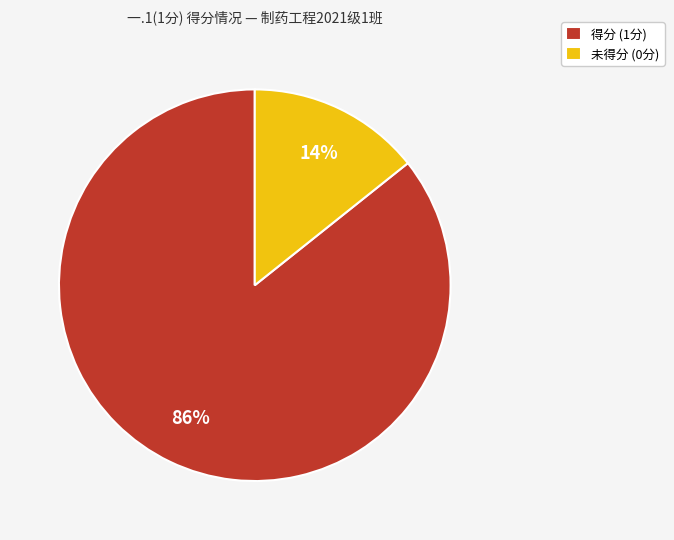

Rank the categories by value from lowest to highest.

未得分 (0分), 得分 (1分)